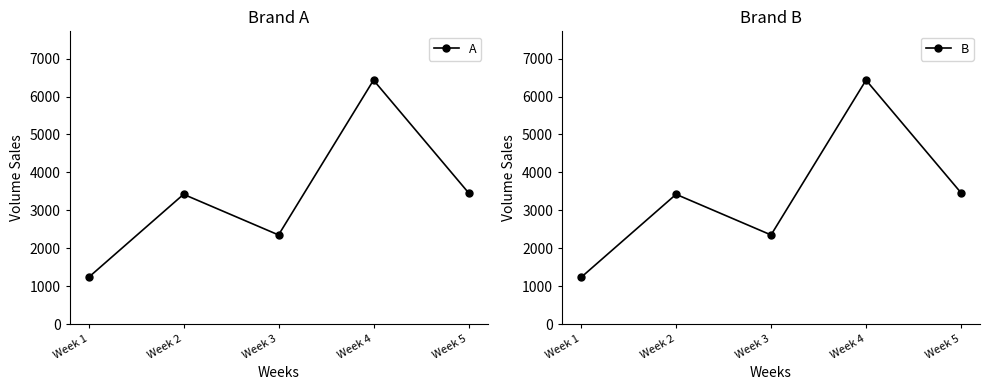

How many distinct data groups are displayed?

2